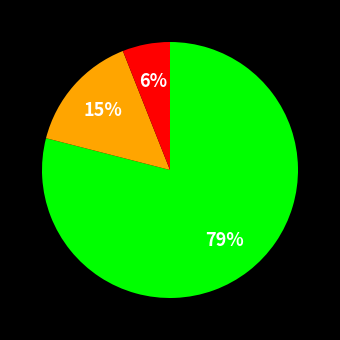

Does any single category account for the majority?

Yes